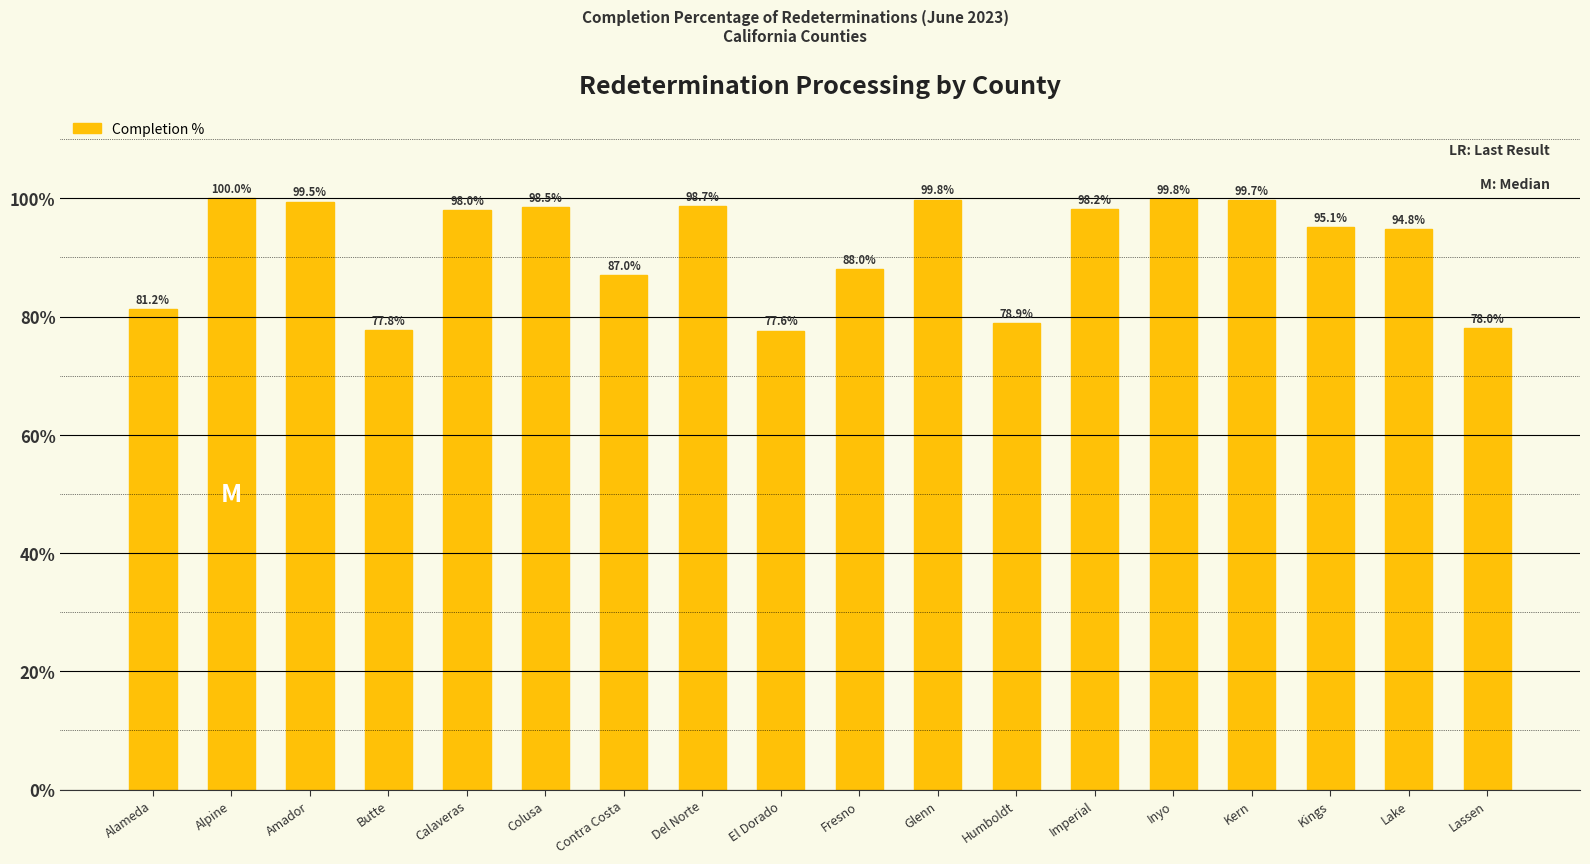

At which label is the value closest to 88?

Fresno